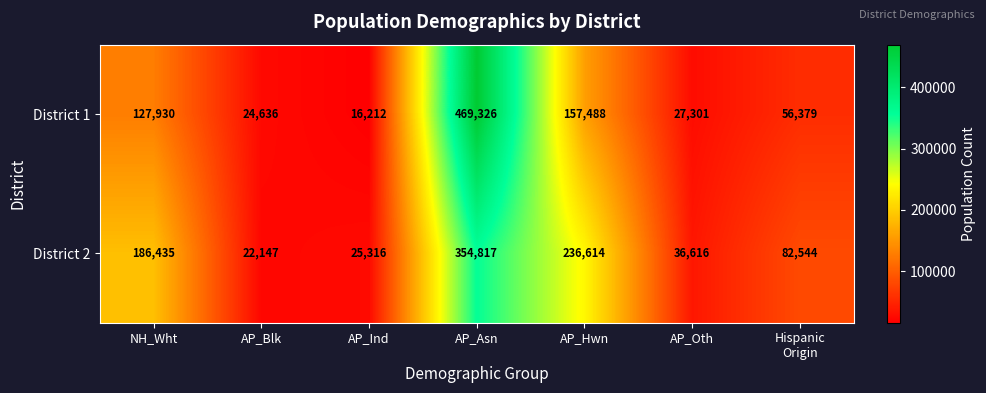

Is it true that District 1 equals 27301 at AP_Oth?

True